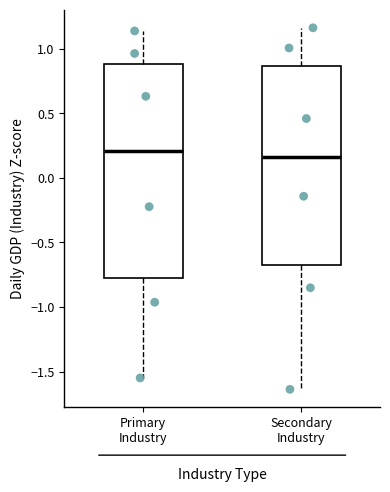

Reading left to right, transcribe this box plot: for each box, give where its median line is, the range the box spans, and where its two whiskers end, as read against the y-axis. The values are not printed on the chart, so give them approximately, as read against the axis.

Primary Industry: median 0.20, box -0.80 to 0.90, whiskers -1.55 to 1.15
Secondary Industry: median 0.15, box -0.65 to 0.85, whiskers -1.65 to 1.15